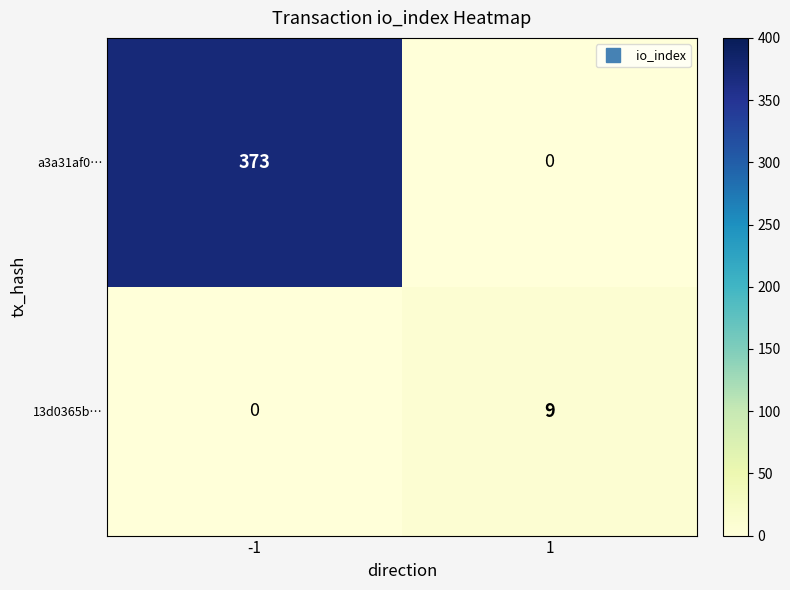

List the series in order of their peak value, highest first.

a3a31af0…, 13d0365b…